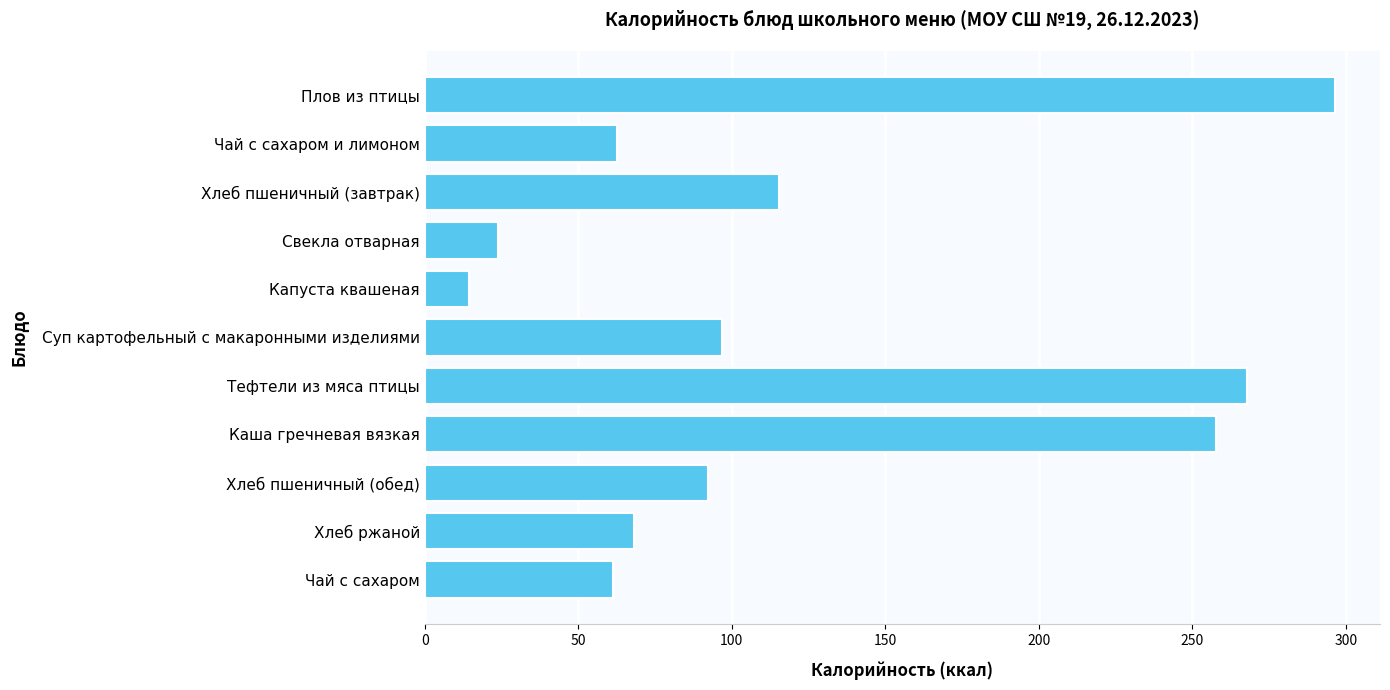

What is the difference between the values at Чай с сахаром and Хлеб ржаной?

6.9